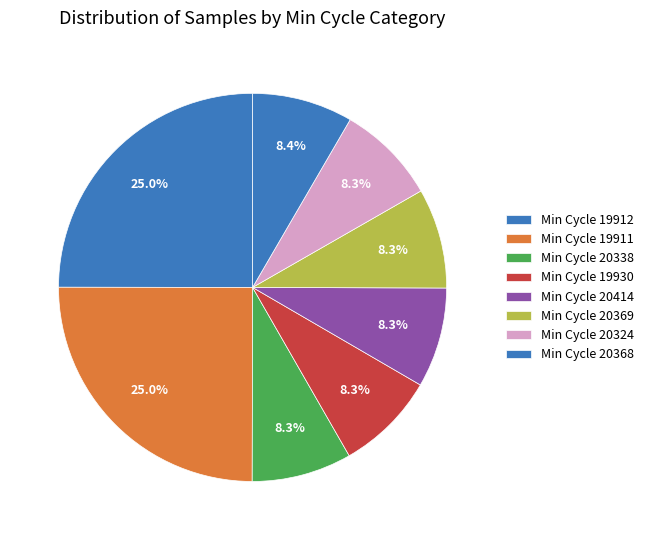

How many segments does this pie chart have?

8